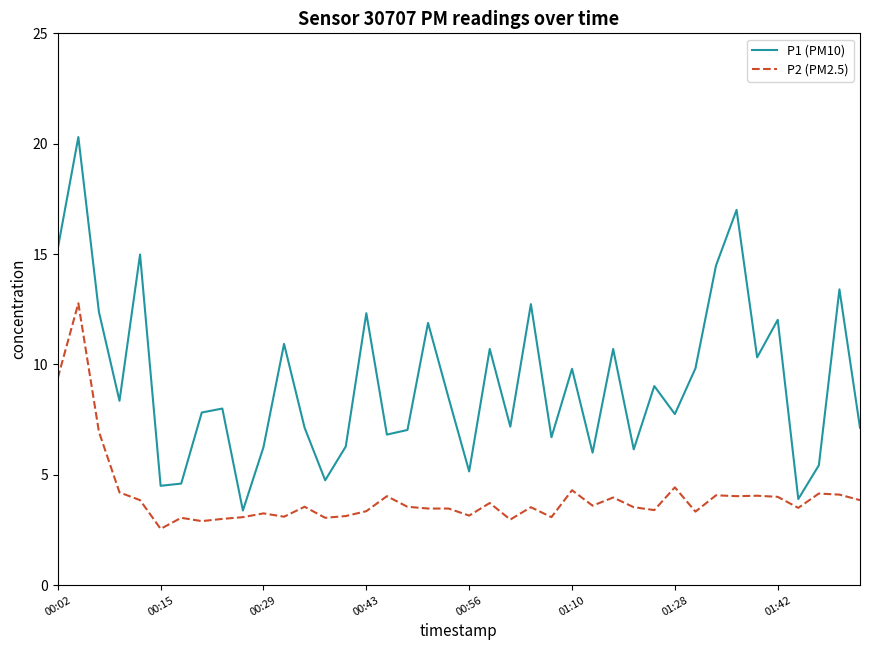

Which series has the largest range (max minus min)?

P1 (PM10)